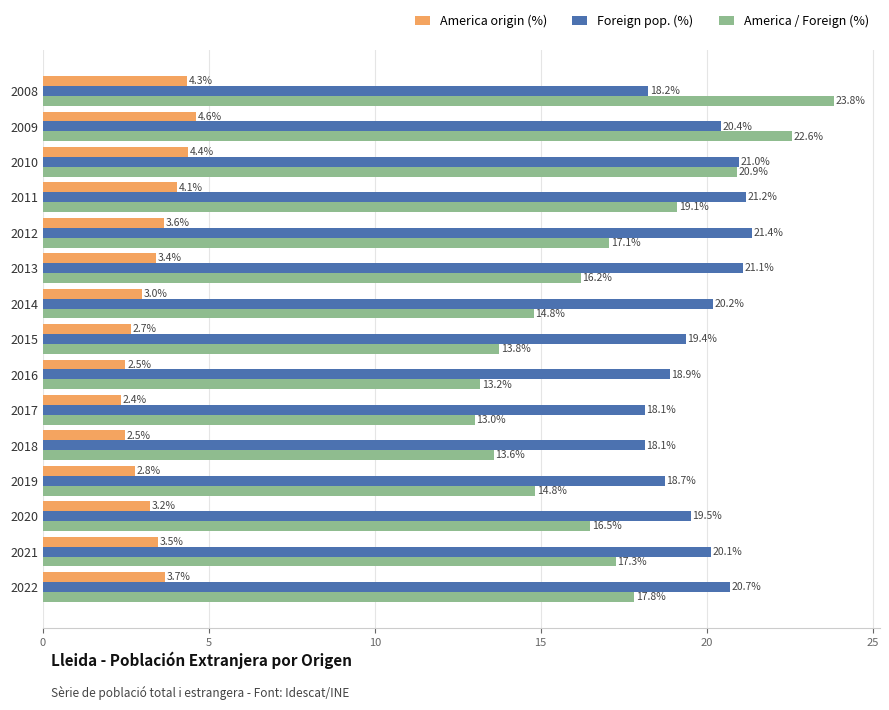

What are all the series names shown in the legend?

America origin (%), Foreign pop. (%), America / Foreign (%)